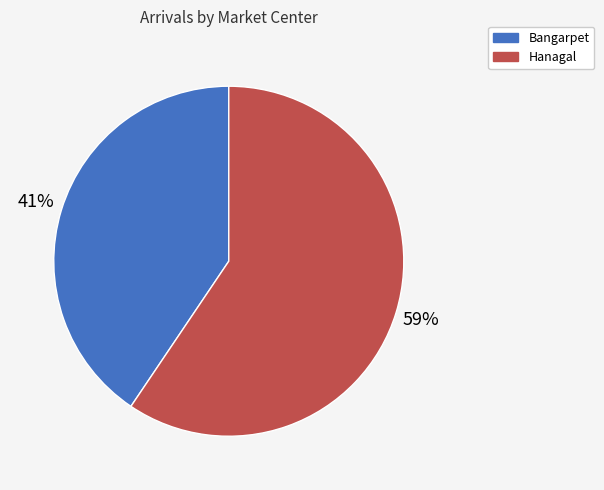

Do Bangarpet and Hanagal together represent more than half of the pie?

Yes